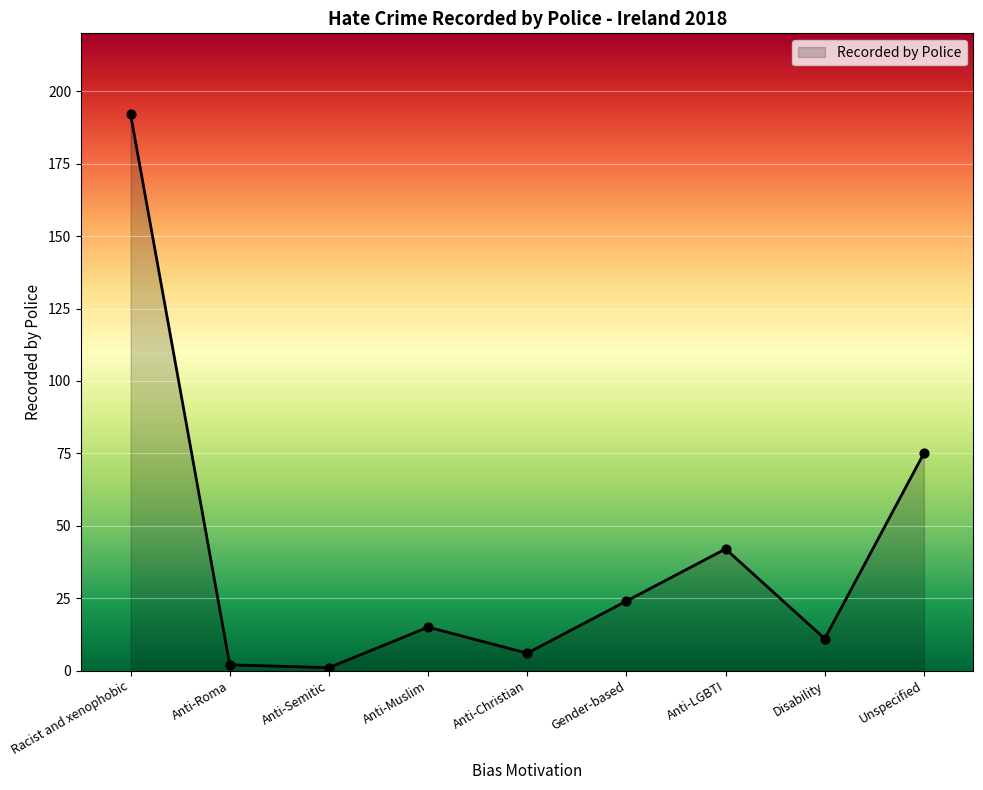

What is the ratio of the value at Anti-LGBTI to the value at Racist and xenophobic?

0.2